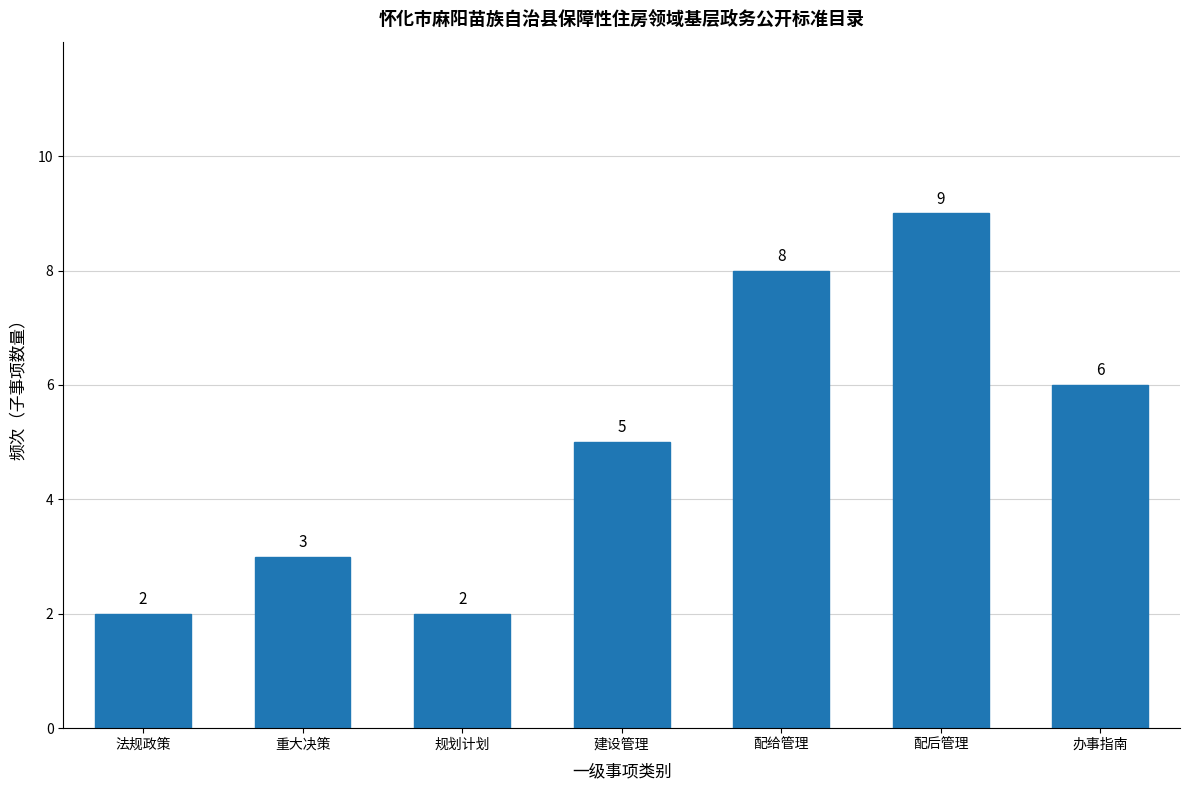

Reading left to right, list all the values displayed in this chart.

法规政策=2	重大决策=3	规划计划=2	建设管理=5	配给管理=8	配后管理=9	办事指南=6